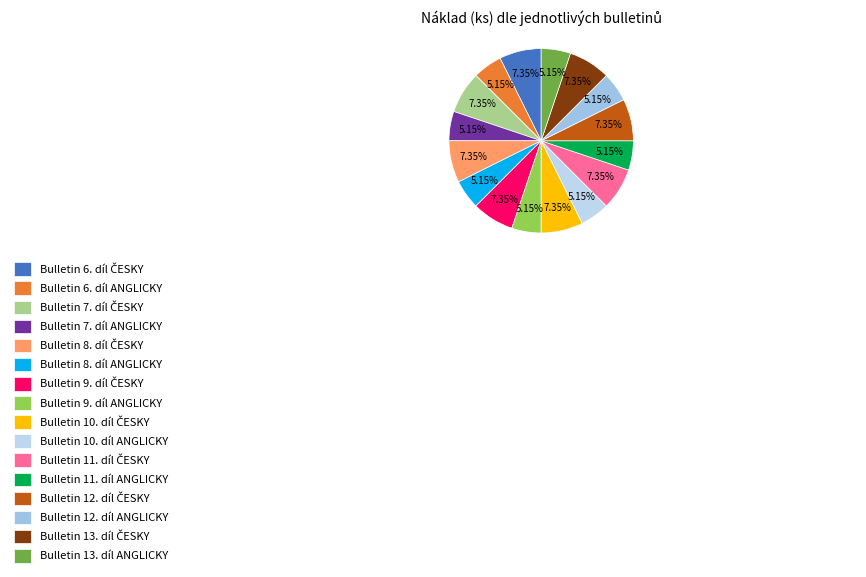

What is the smallest slice in the pie chart?

Bulletin 6. díl ANGLICKY